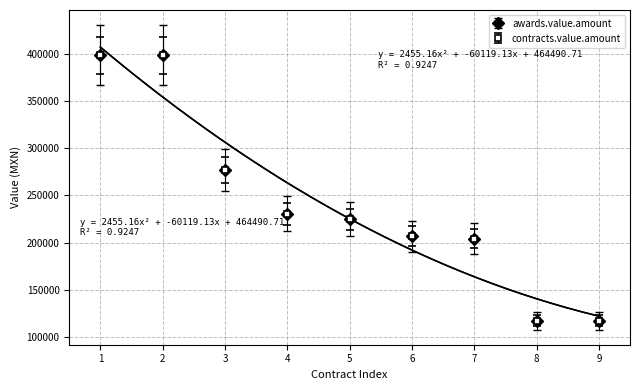

True or false: contracts.value.amount and awards.value.amount intersect in this chart.

False